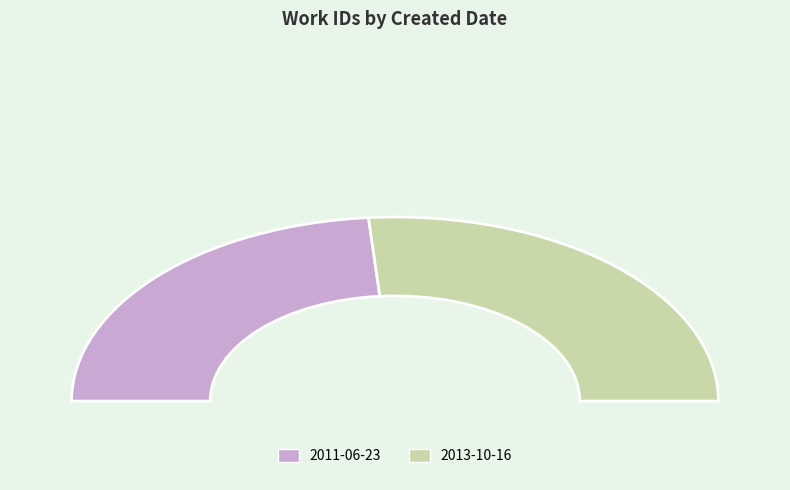

Does any single category account for the majority?

Yes